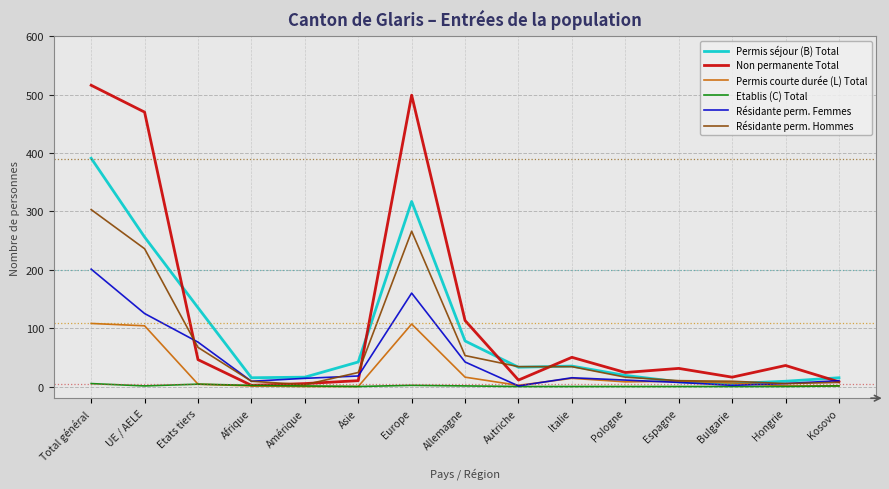

What is the difference between the Résidante perm. Femmes values at Etats tiers and Amérique?

62